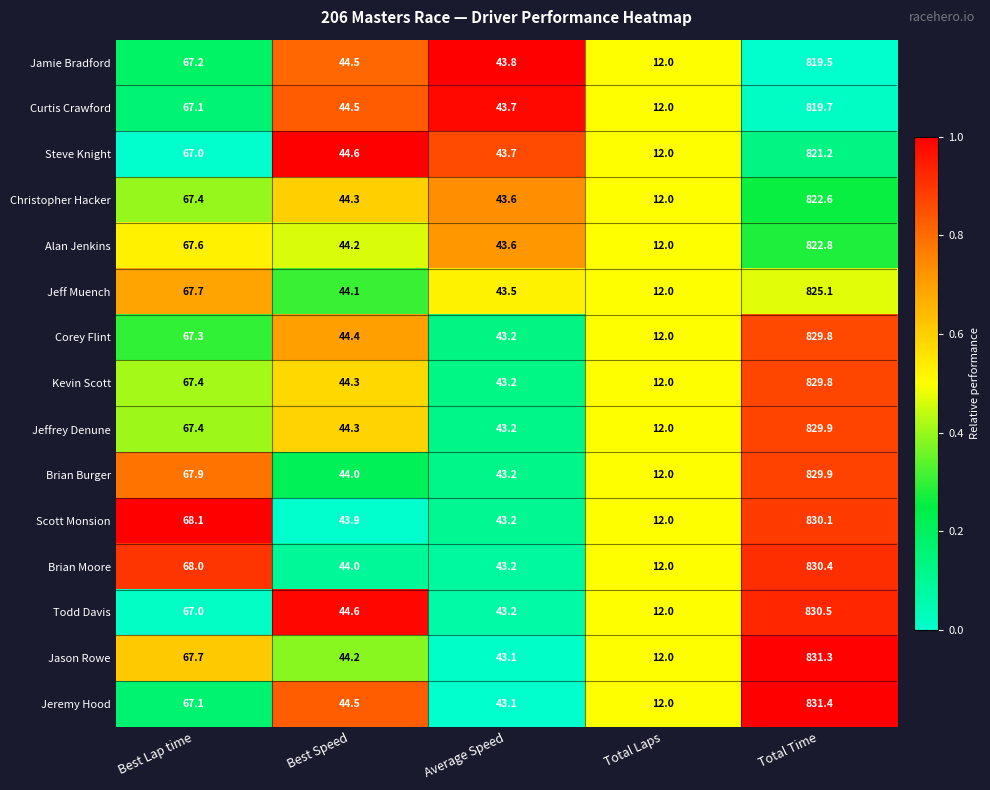

Rank the categories by Jeffrey Denune value from highest to lowest.

Total Time, Best Lap time, Best Speed, Average Speed, Total Laps